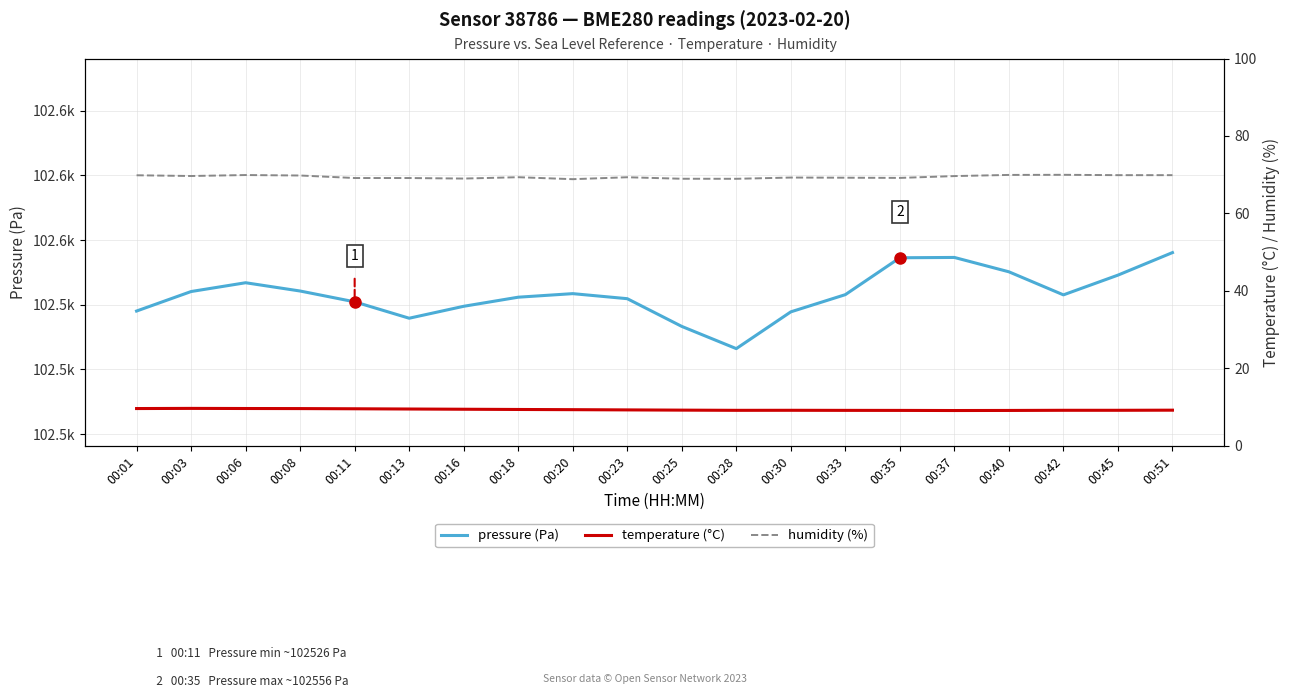

In pressure (Pa), how many points are higher than both neighbors (excluding endpoints)?

3